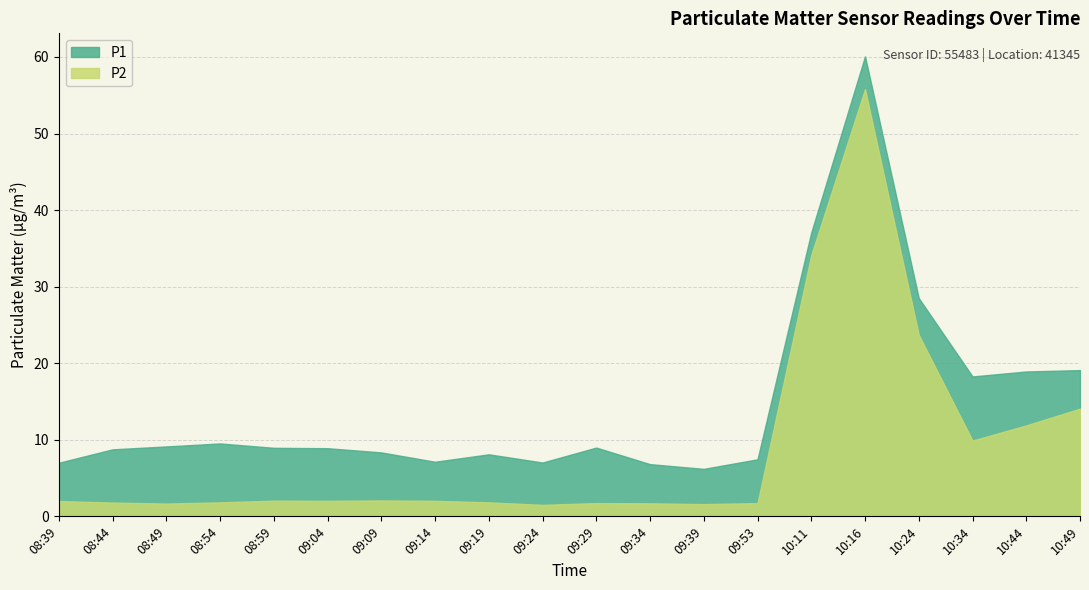

Reading right to left, what are all the values shown in this chart?

P1: 19.1	18.9	18.3	28.5	60.1	37.1	7.5	6.2	6.8	9.0	7.0	8.1	7.1	8.3	8.9	8.9	9.5	9.1	8.8	7.0
P2: 14.1	11.9	9.9	23.7	55.8	34.1	1.7	1.6	1.7	1.7	1.5	1.8	2.0	2.1	2.0	2.0	1.8	1.7	1.8	2.0